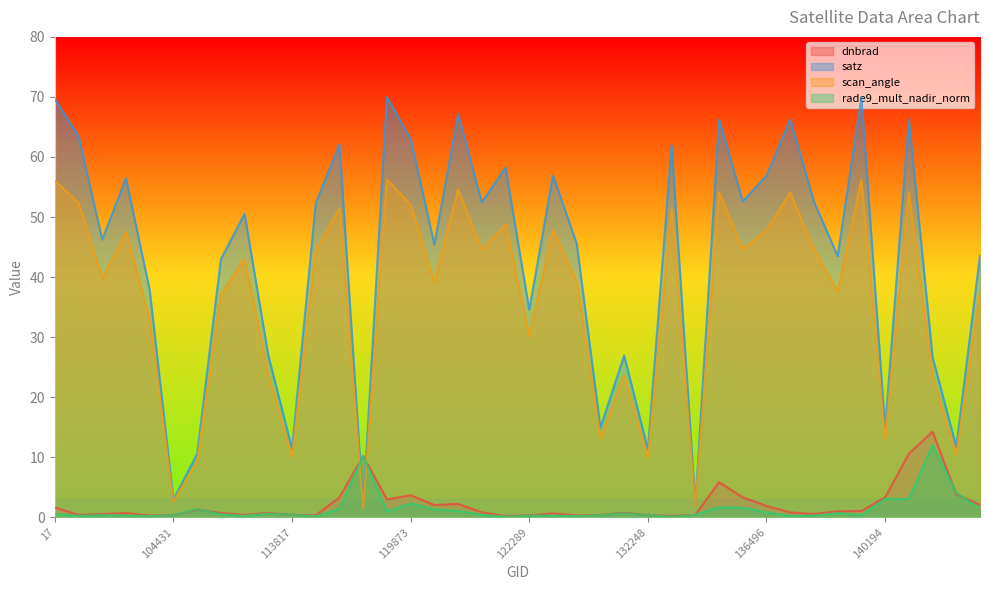

What is the sum of all dnbrad values?

85.3